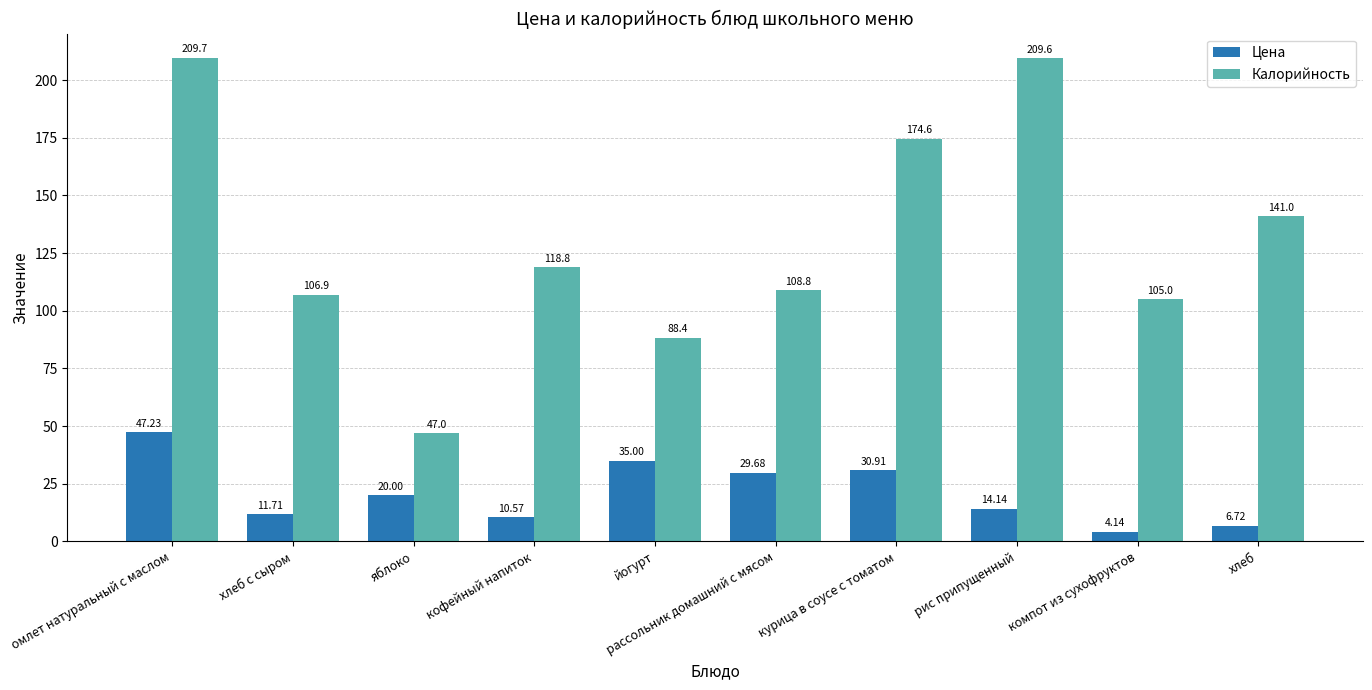

How many bars are there in total?

20